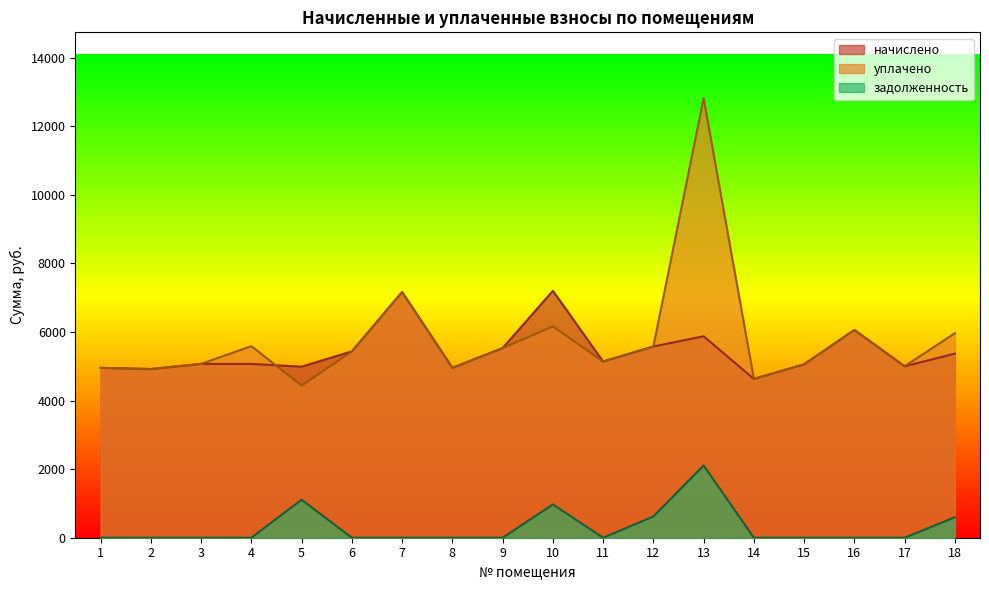

Which series has the largest total across all categories?

уплачено